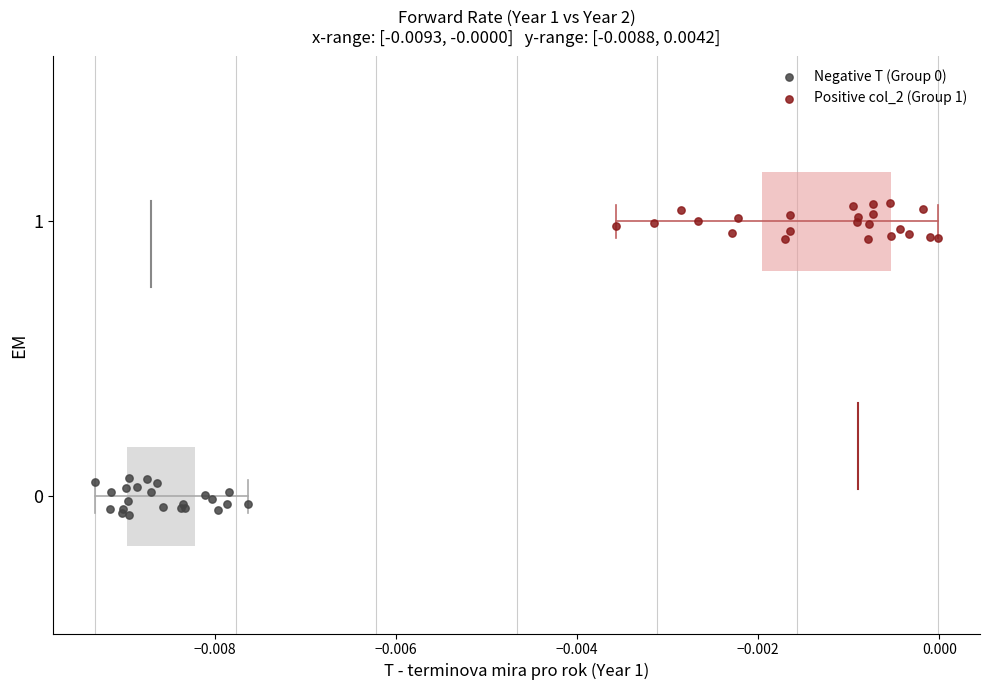

Which series reaches the maximum Y coordinate?

Positive col_2 (Group 1)